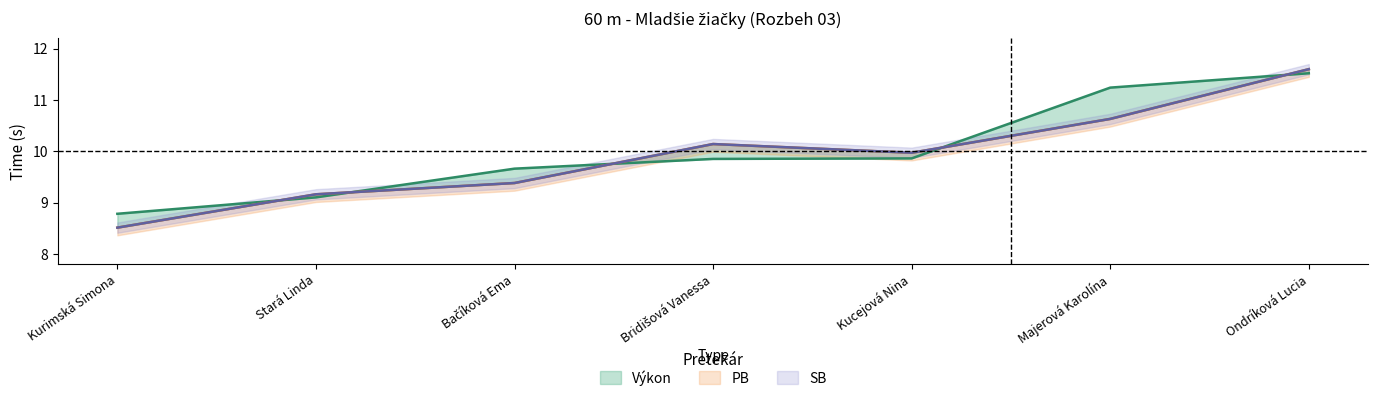

What is the sum of the SB values at Bridišová Vanessa and Bačíková Ema?

19.5